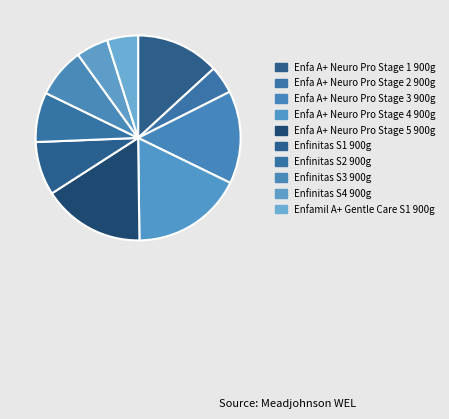

True or false: Enfinitas S1 900g accounts for 1% of the total.

False